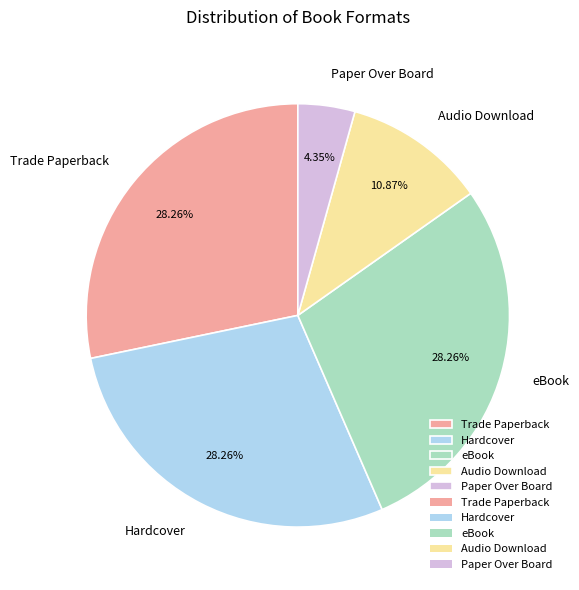

How much of the chart is everything except Trade Paperback?

71.7%